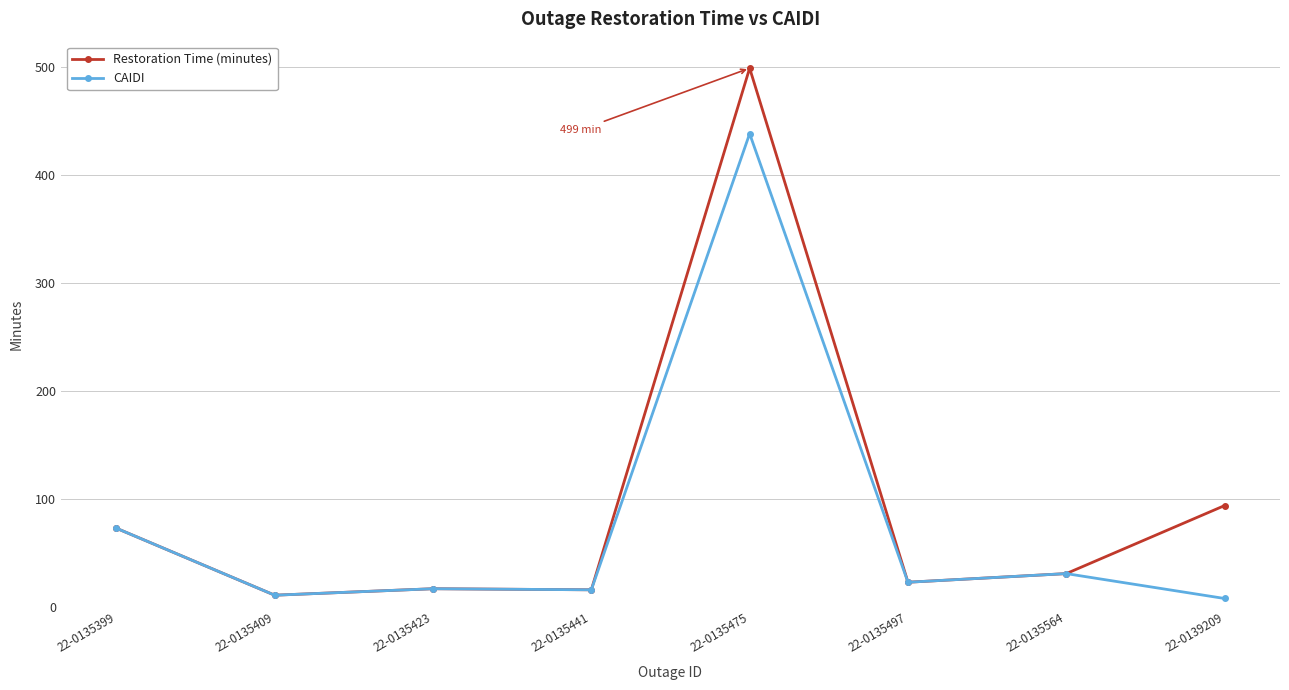

How many series are shown in this chart?

2